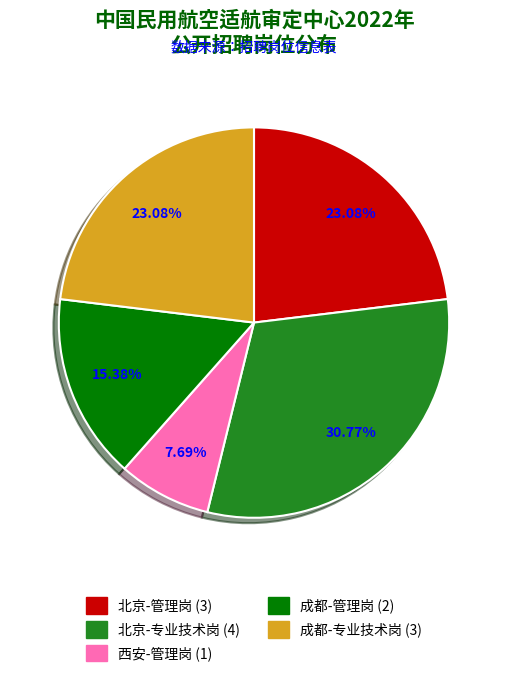

Which slice is the largest?

北京-专业技术岗